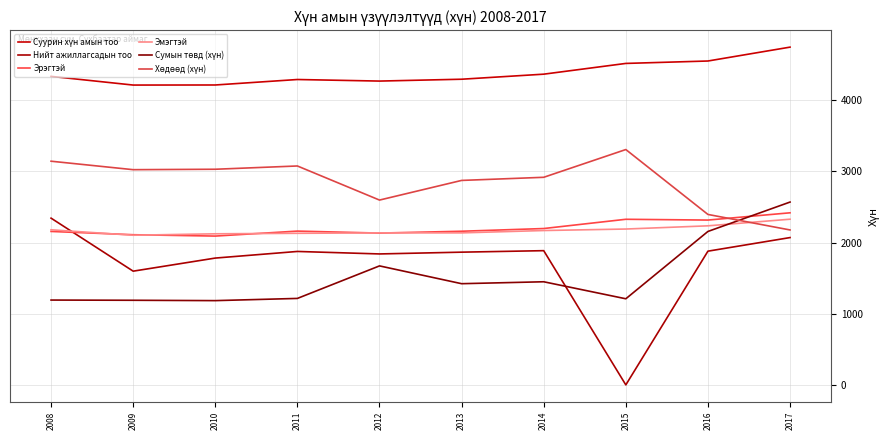

What is the greatest value displayed?

4746